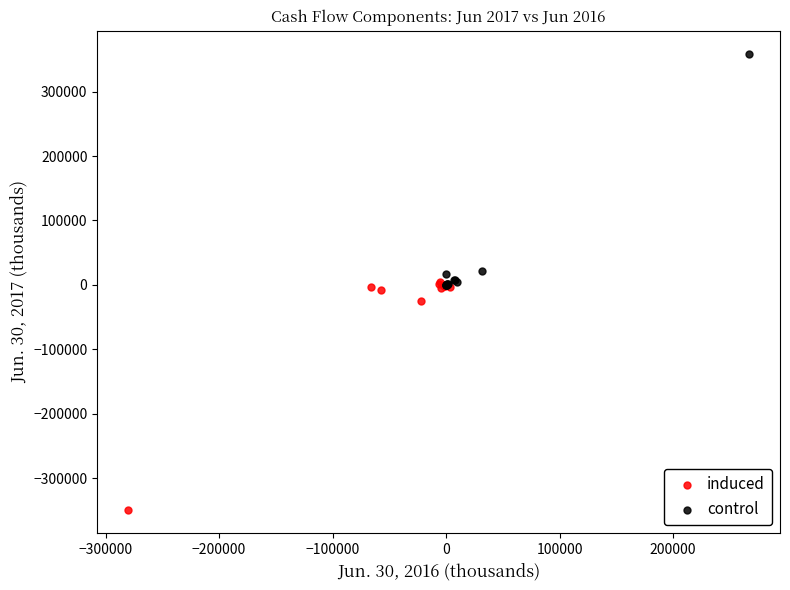

Which series reaches the maximum Y coordinate?

control